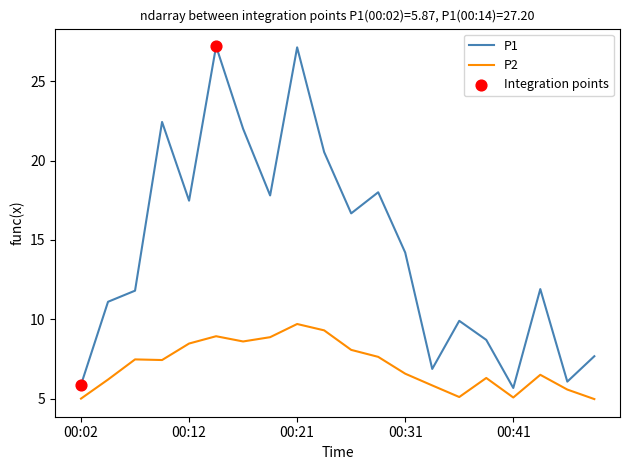

Rank the series by their average value, from highest to lowest.

P1, P2